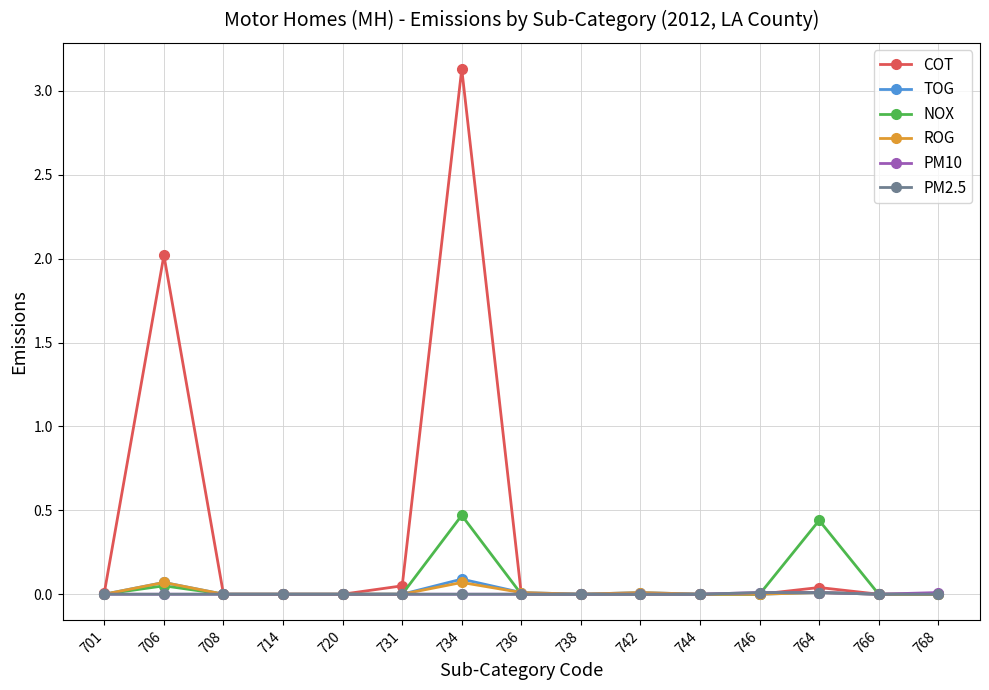

Between 706 and 708, which series saw the biggest shift?

COT